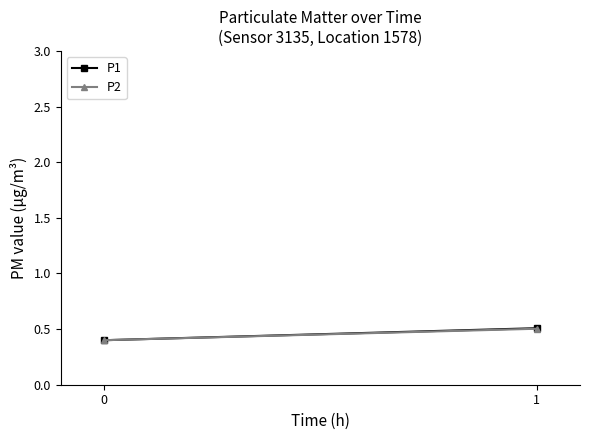

Which series has the largest total across all categories?

P1